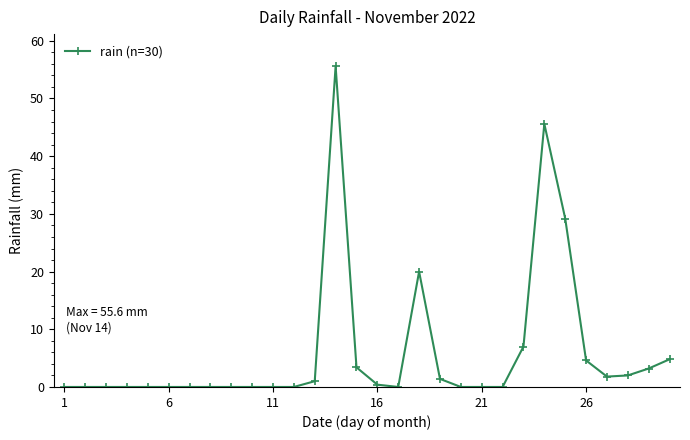

What is the maximum value shown in the chart?

55.6